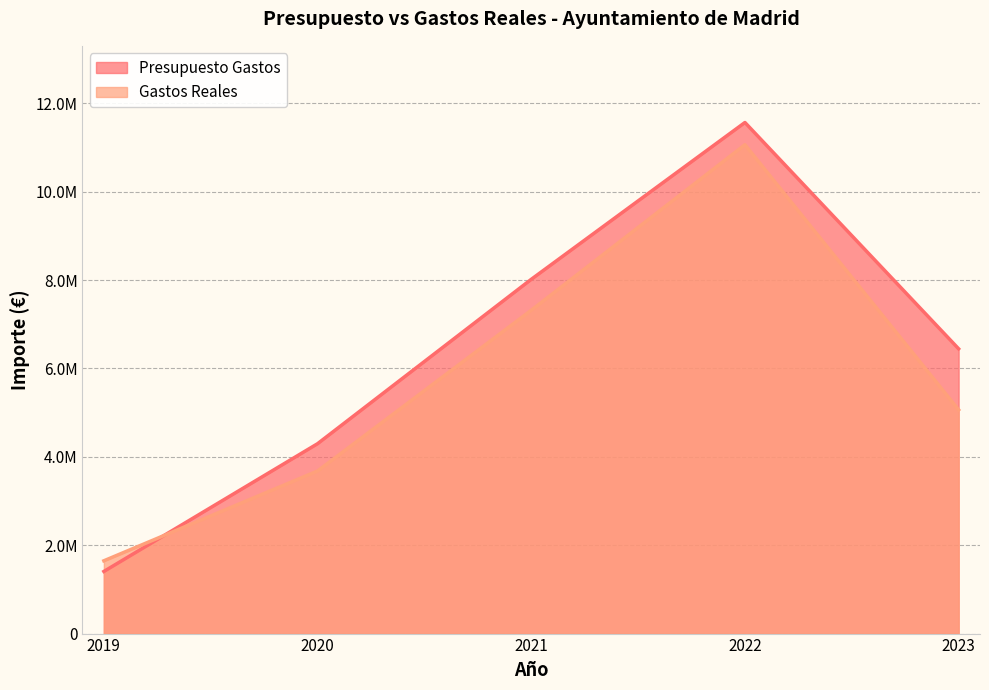

How many series are shown in this chart?

2